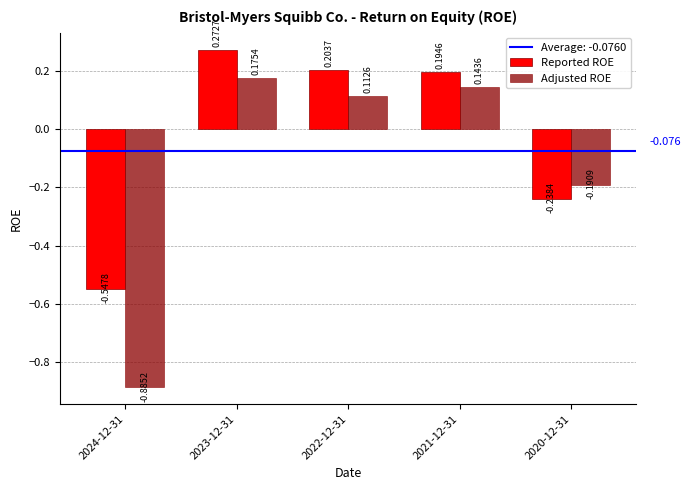

Count the number of data series in this chart.

2